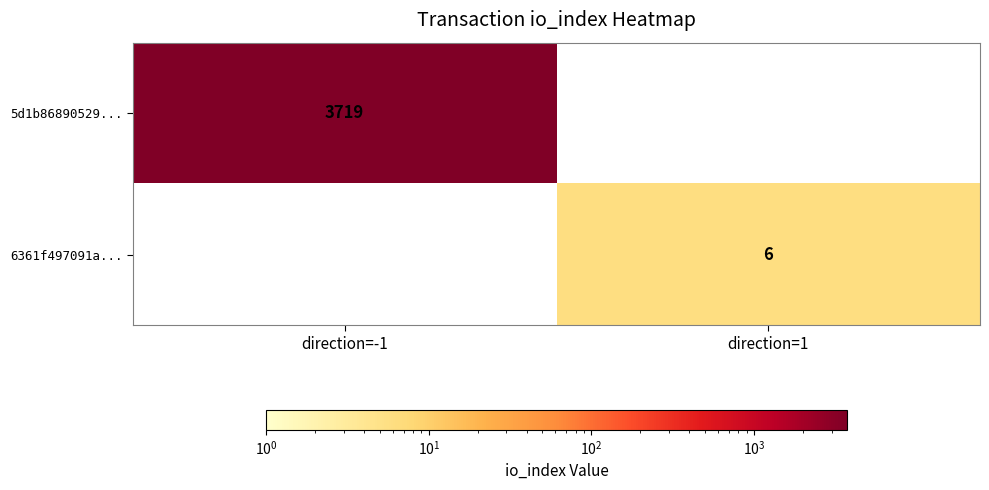

The 6361f497091a... series shows 6 at direction=1. True or false?

True